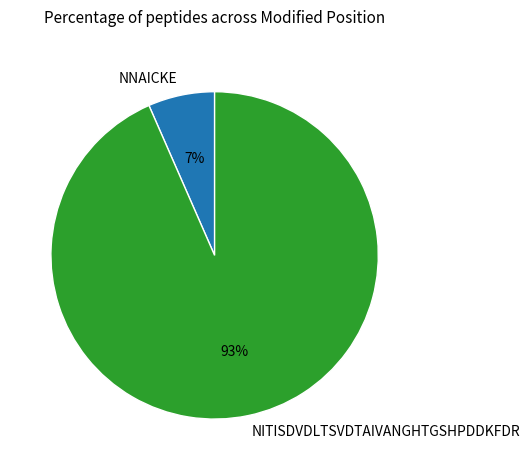

Is the sum of NNAICKE and NITISDVDLTSVDTAIVANGHTGSHPDDKFDR greater than half?

Yes